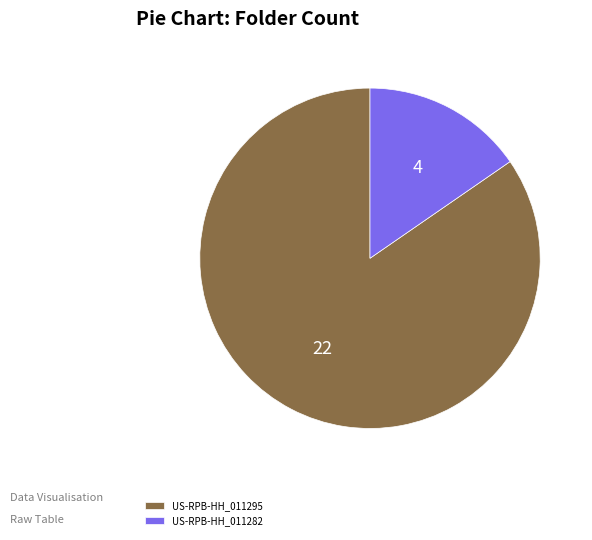

The US-RPB-HH_011295 slice represents 77% of the pie. True or false?

False